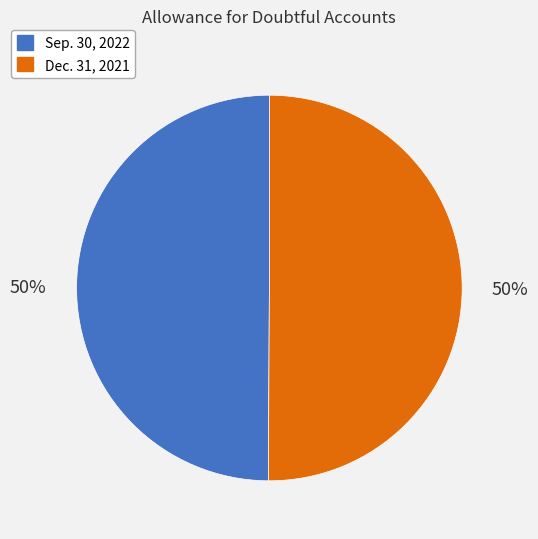

How many segments does this pie chart have?

2